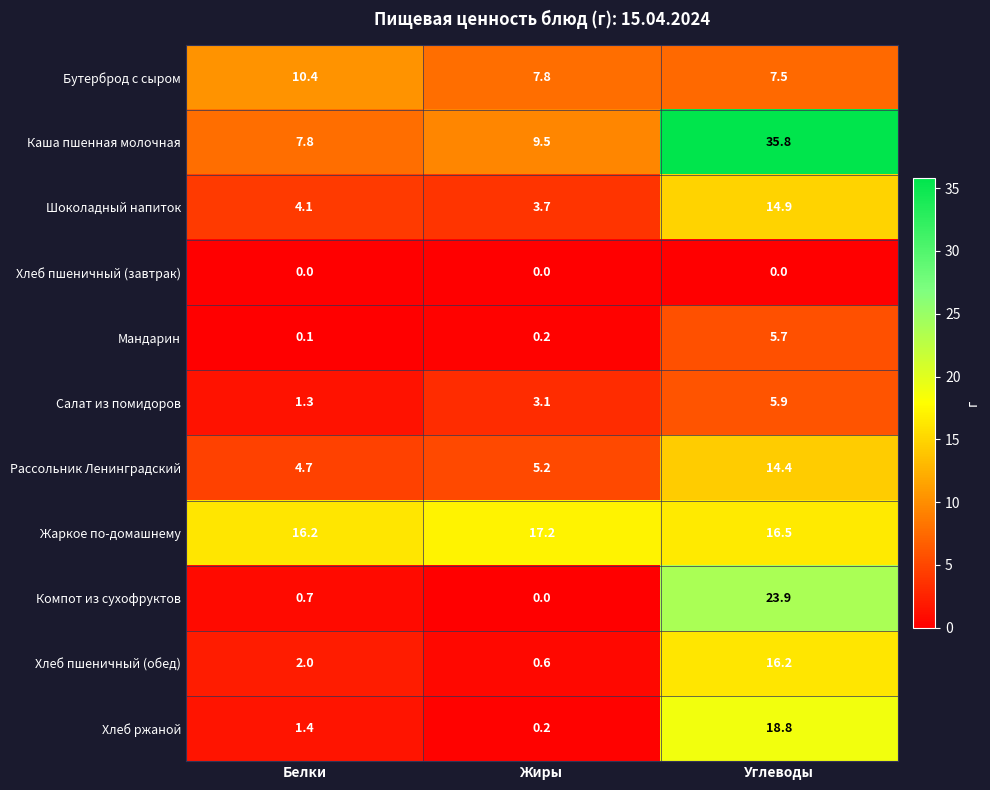

Read the Каша пшенная молочная value at Углеводы.

35.8